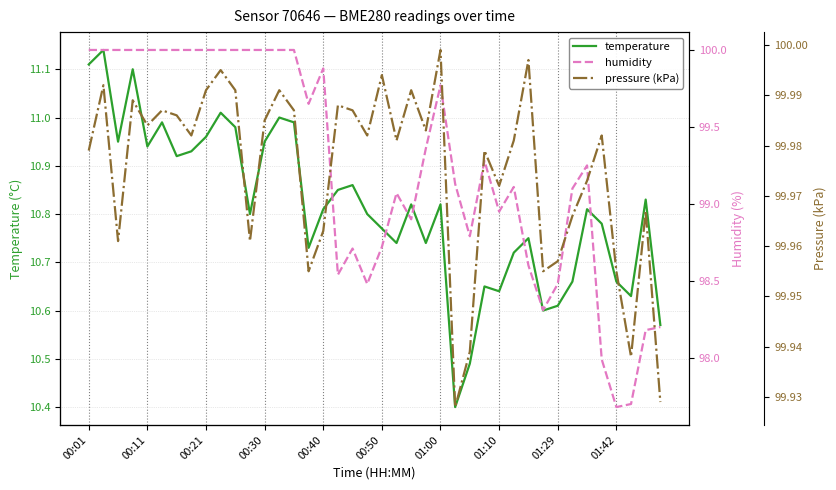

What is the average value of the pressure (kPa) series?

100.0